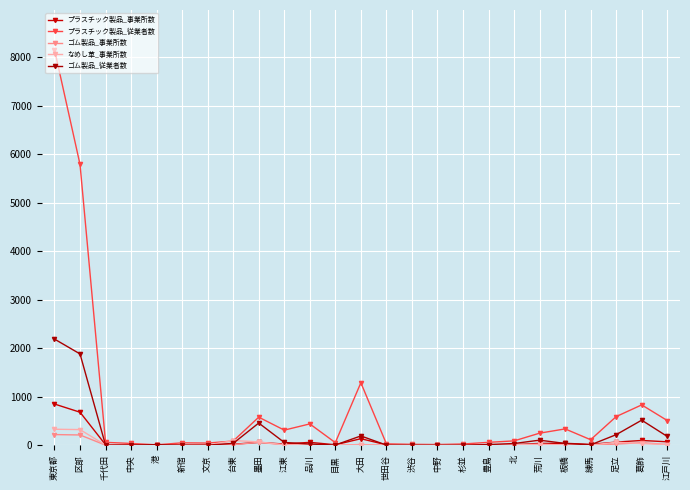

Which has a higher value, 大田 or 世田谷?

大田